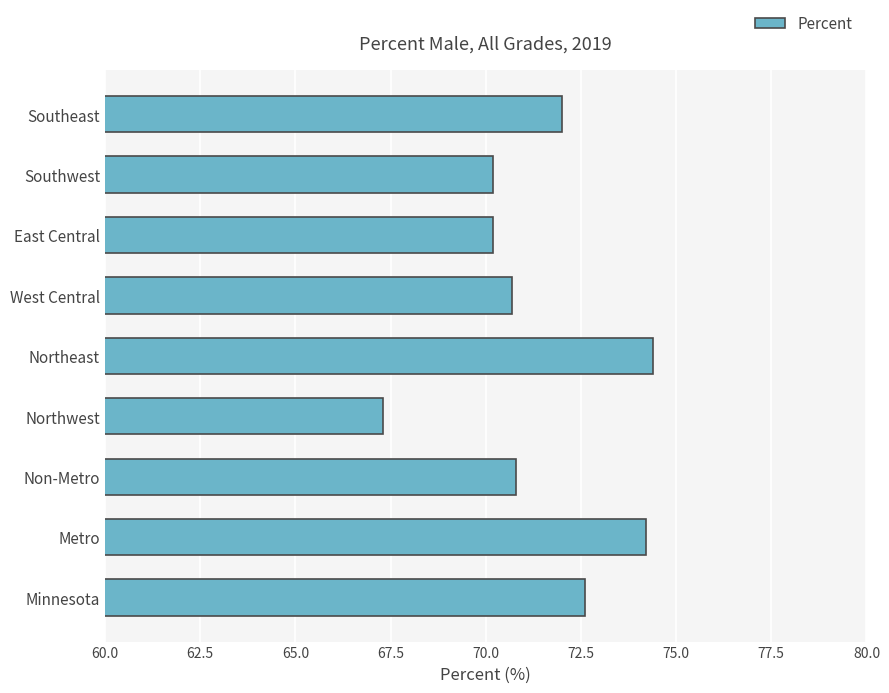

Which has a higher value, Northwest or Southeast?

Southeast